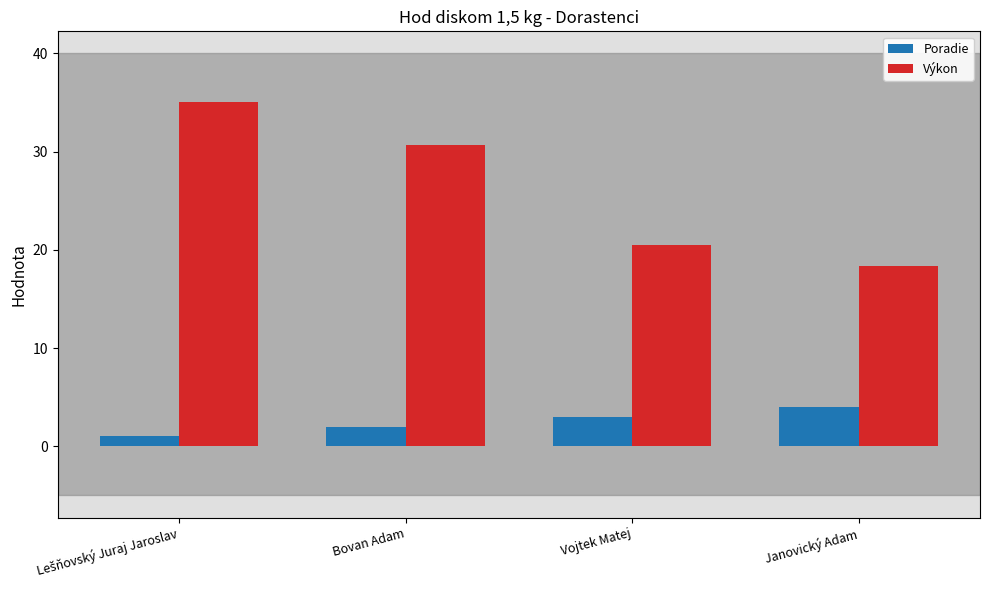

How many categories are shown in the chart?

4